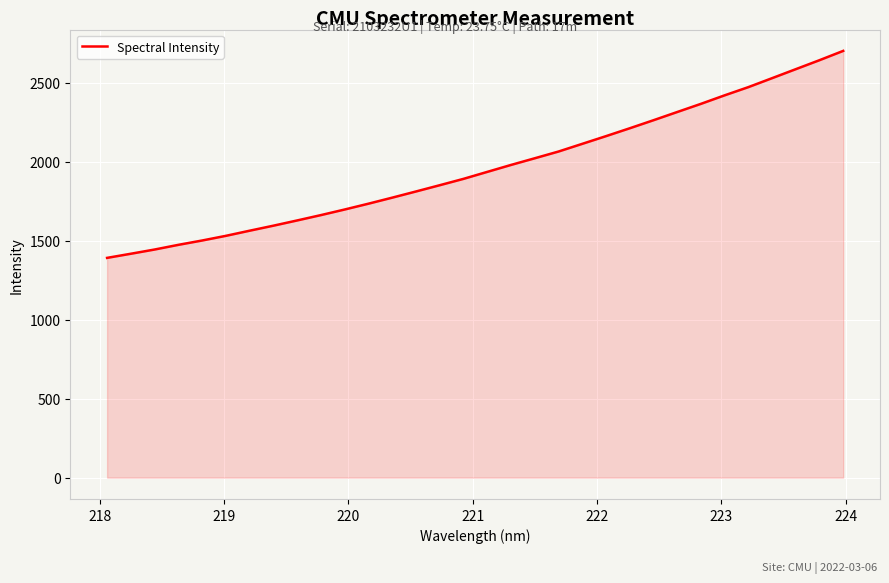

What is the maximum value shown in the chart?

2700.3